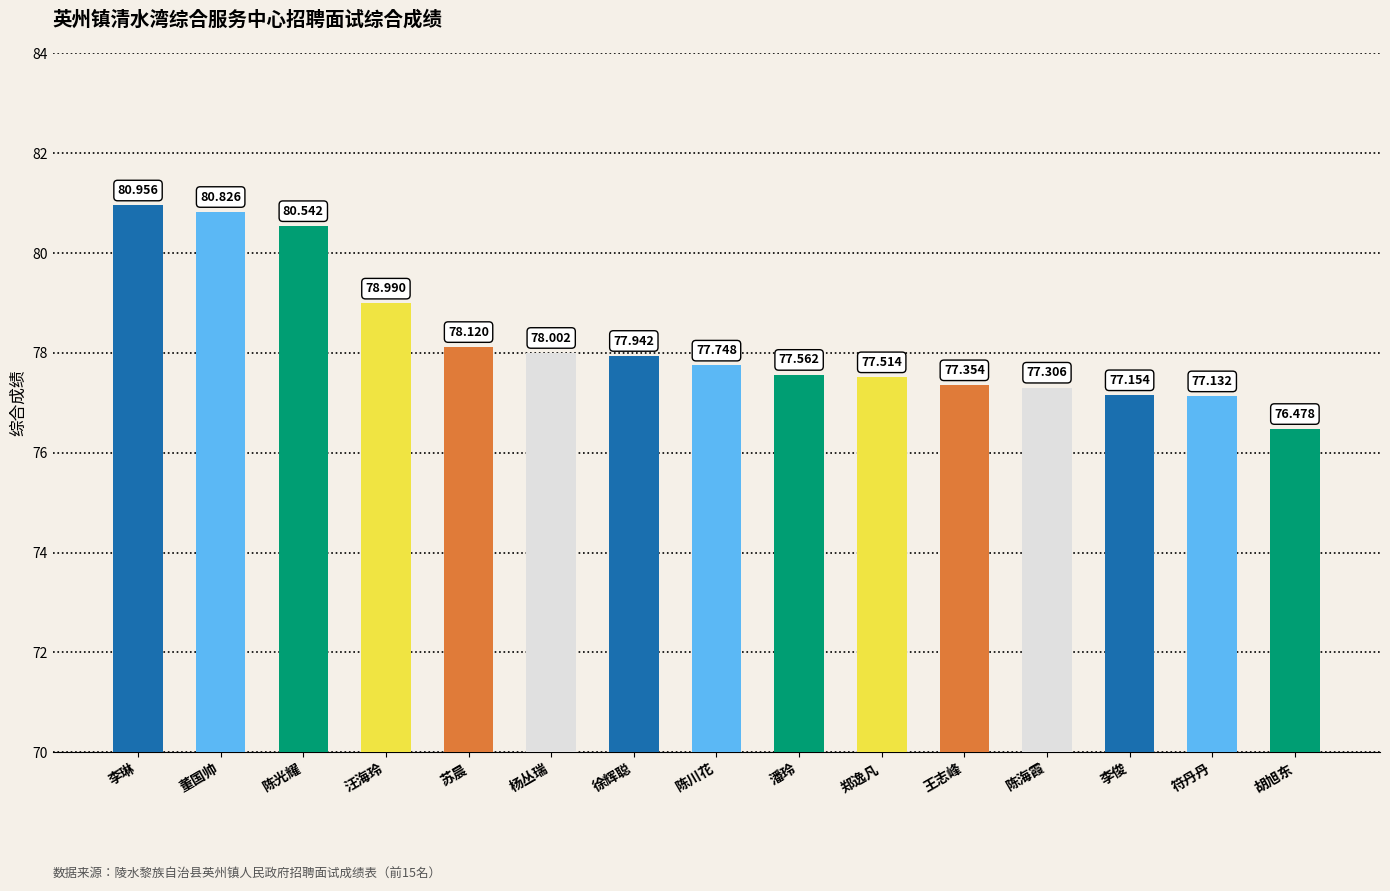

Reading right to left, extract all data points from this chart.

76.5	77.1	77.2	77.3	77.4	77.5	77.6	77.7	77.9	78.0	78.1	79.0	80.5	80.8	81.0